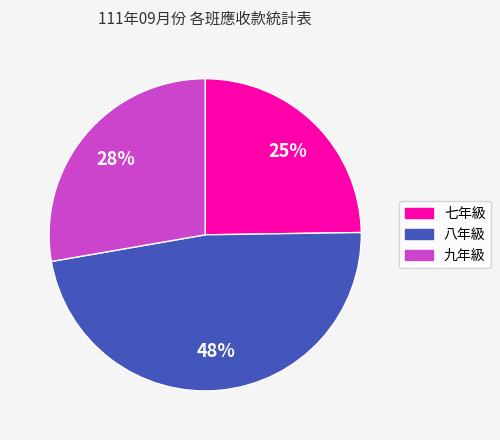

What is the largest slice in the pie chart?

八年級